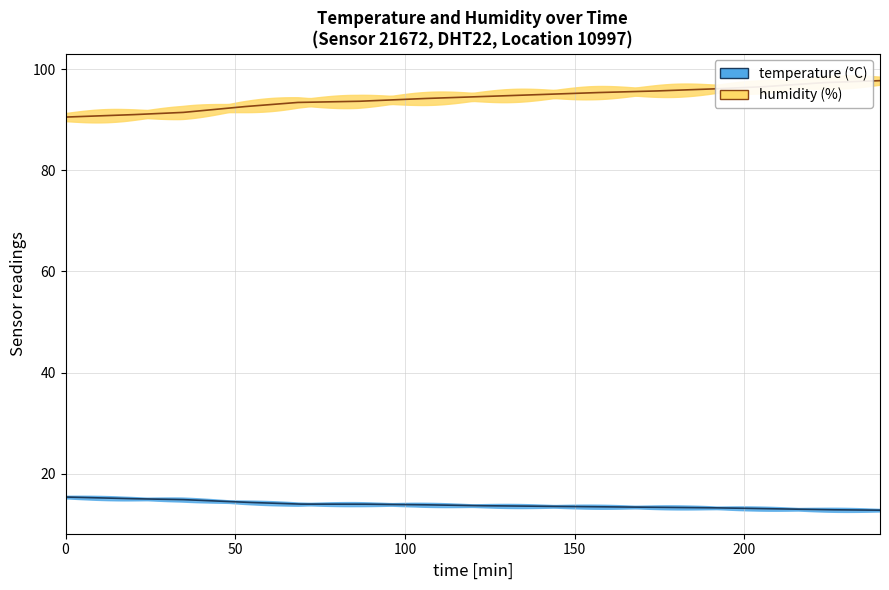

What is the total value across all series at 03:09?

108.8